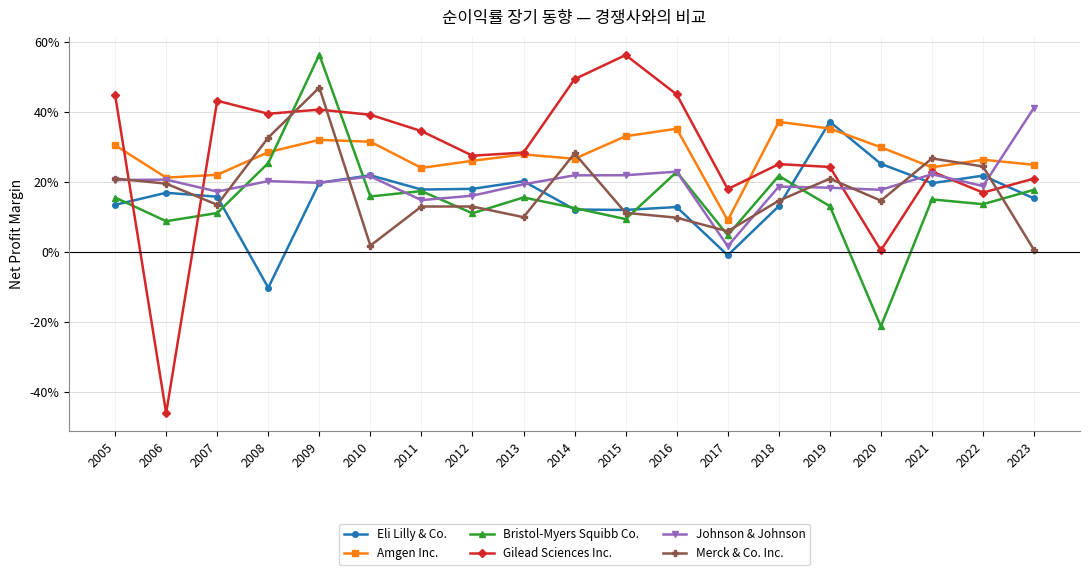

The Bristol-Myers Squibb Co. series shows 0.0 at 2017. True or false?

True